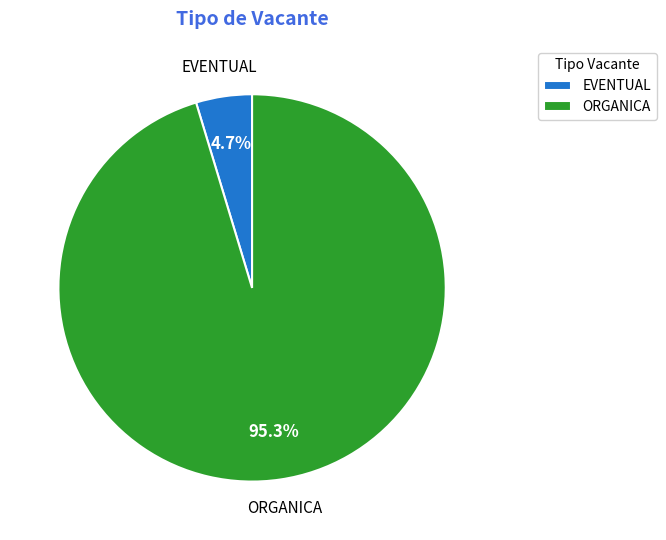

What is the smallest slice in the pie chart?

EVENTUAL